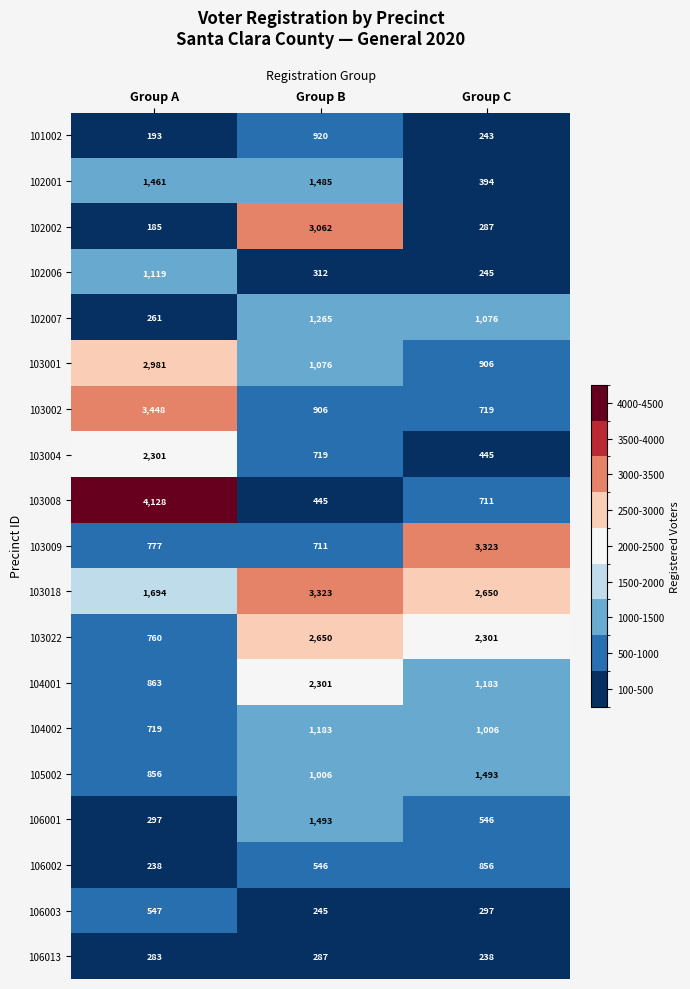

Which series has the largest range (max minus min)?

103008